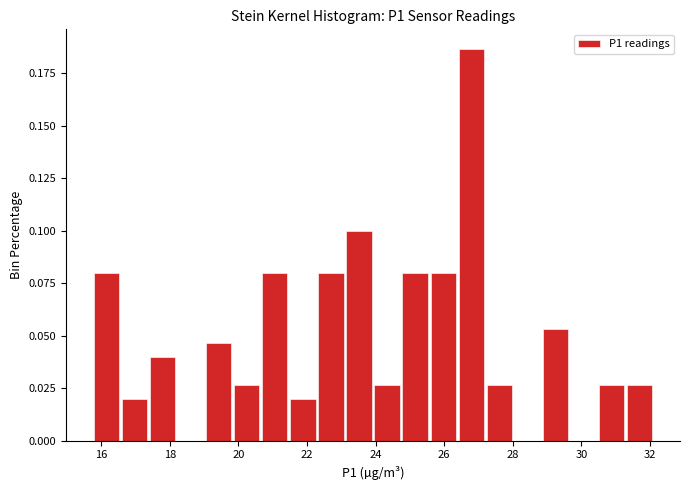

Reading left to right, list every bar in this chart as the range it spans on the x-axis followed by its height. Neither the bar edges nor the heights are printed on the chart, so give them approximately, as read against the axes.

15.8 to 16.6: 0.080
16.6 to 17.4: 0.020
17.4 to 18.2: 0.040
18.2 to 19.0: 0
19.0 to 19.8: 0.045
19.8 to 20.6: 0.025
20.6 to 21.4: 0.080
21.4 to 22.2: 0.020
22.2 to 23.2: 0.080
23.2 to 24.0: 0.100
24.0 to 24.8: 0.025
24.8 to 25.6: 0.080
25.6 to 26.4: 0.080
26.4 to 27.2: 0.185
27.2 to 28.0: 0.025
28.0 to 28.8: 0
28.8 to 29.6: 0.055
29.6 to 30.4: 0
30.4 to 31.2: 0.025
31.2 to 32.2: 0.025